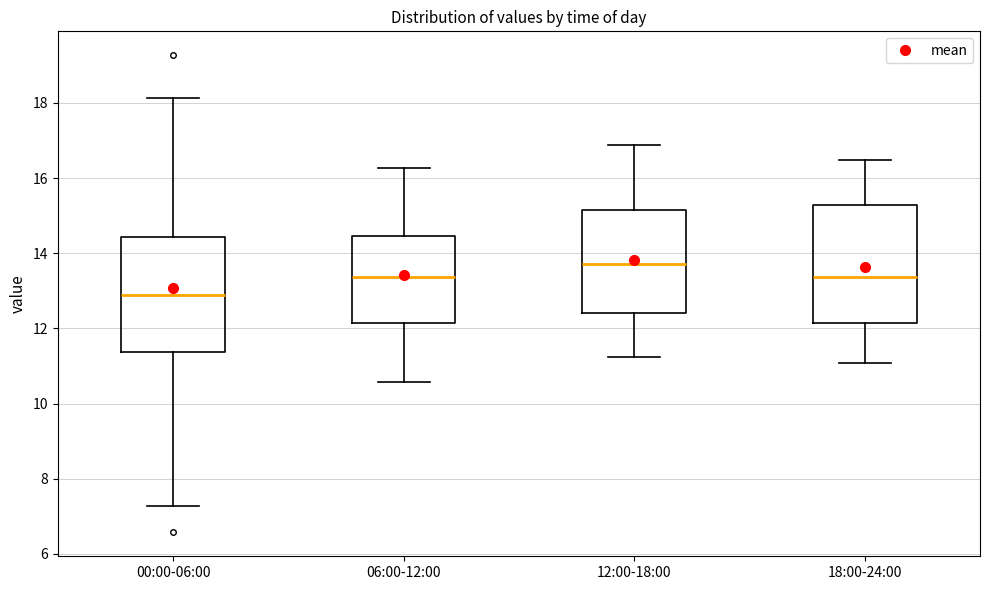

Which box has the lowest median line?

00:00-06:00